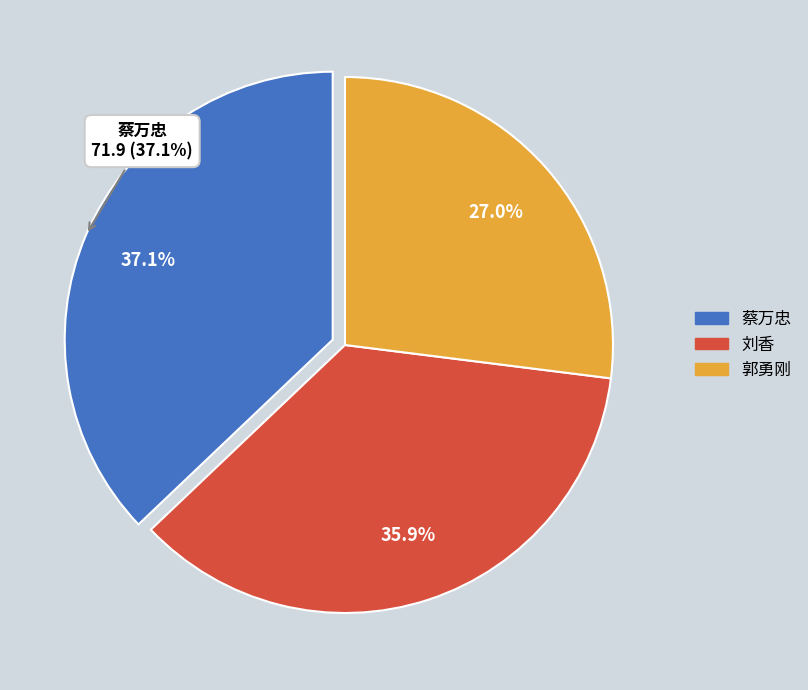

The 蔡万忠 slice represents 37% of the pie. True or false?

True